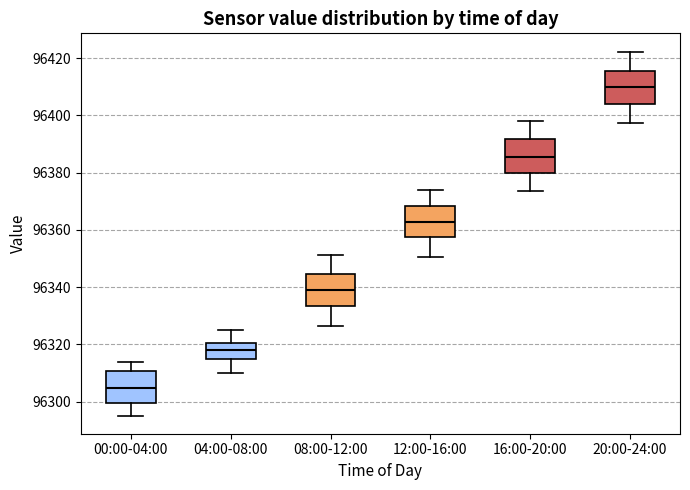

Where is the upper edge of the box for 16:00-20:00 on the y-axis? The values are not printed on the chart, so give them approximately, as read against the axis.

96392